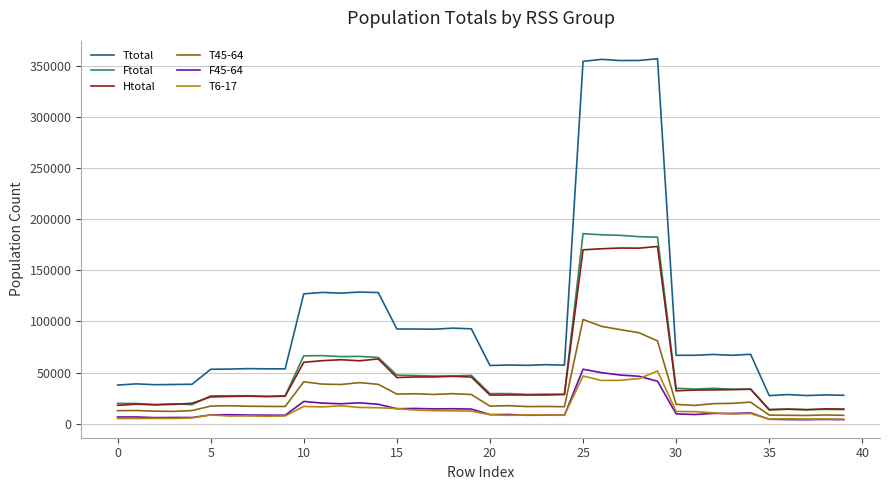

Which series has the largest total across all categories?

Ttotal